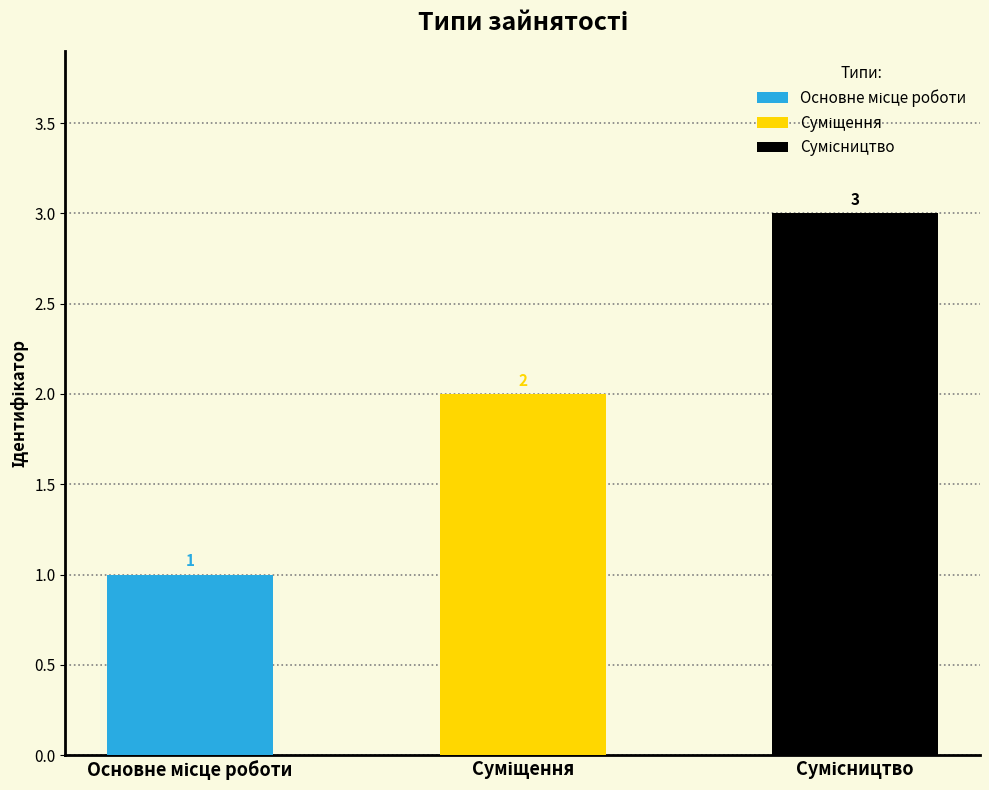

What is the label of the 1st bar from the right?

Сумісництво